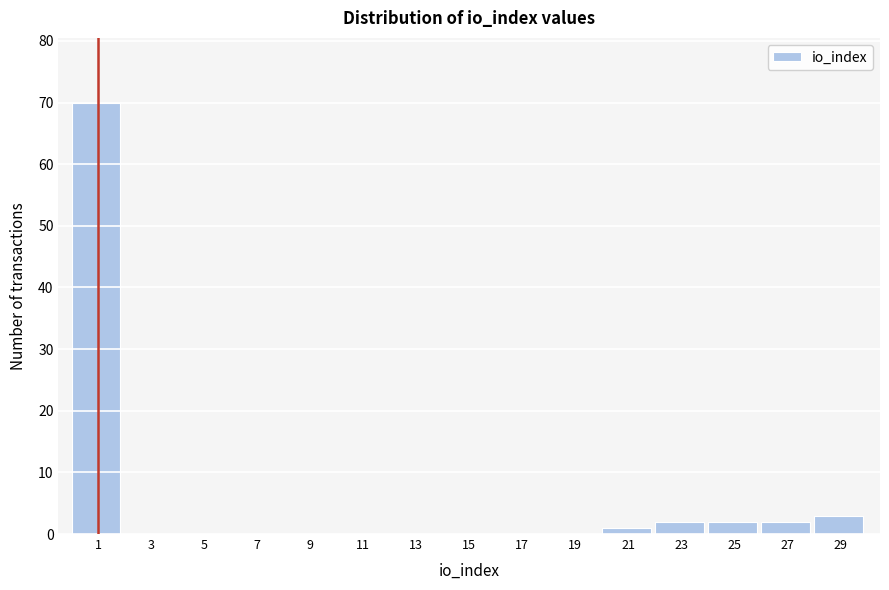

Reading left to right, what are all the values shown in this chart?

1=70	3=0	5=0	7=0	9=0	11=0	13=0	15=0	17=0	19=0	21=1	23=2	25=2	27=2	29=3